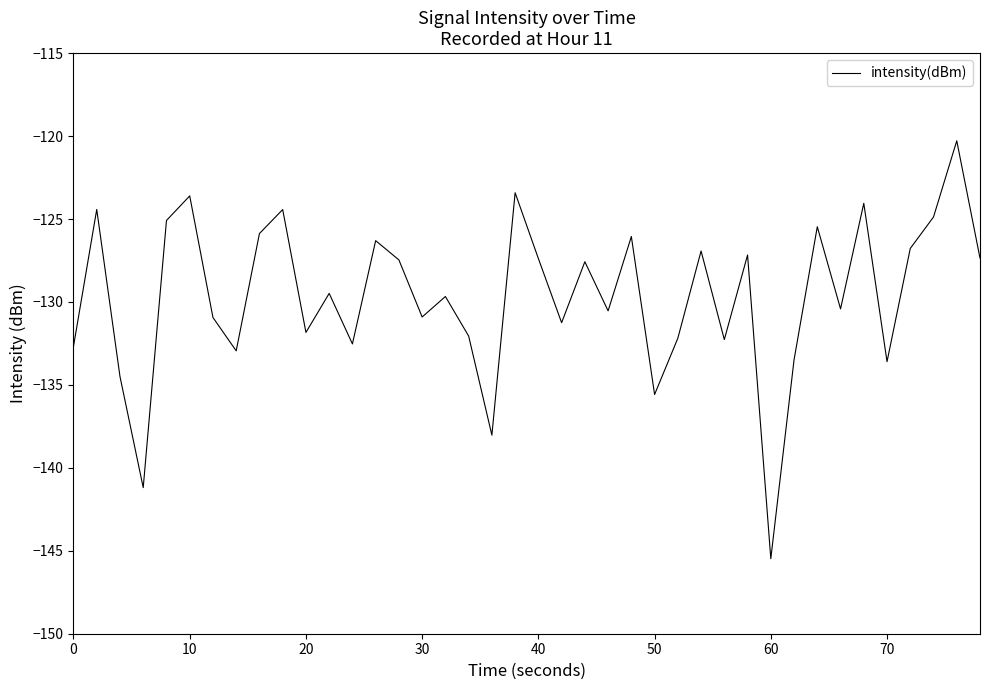

What is the difference between the maximum and minimum values?

25.2